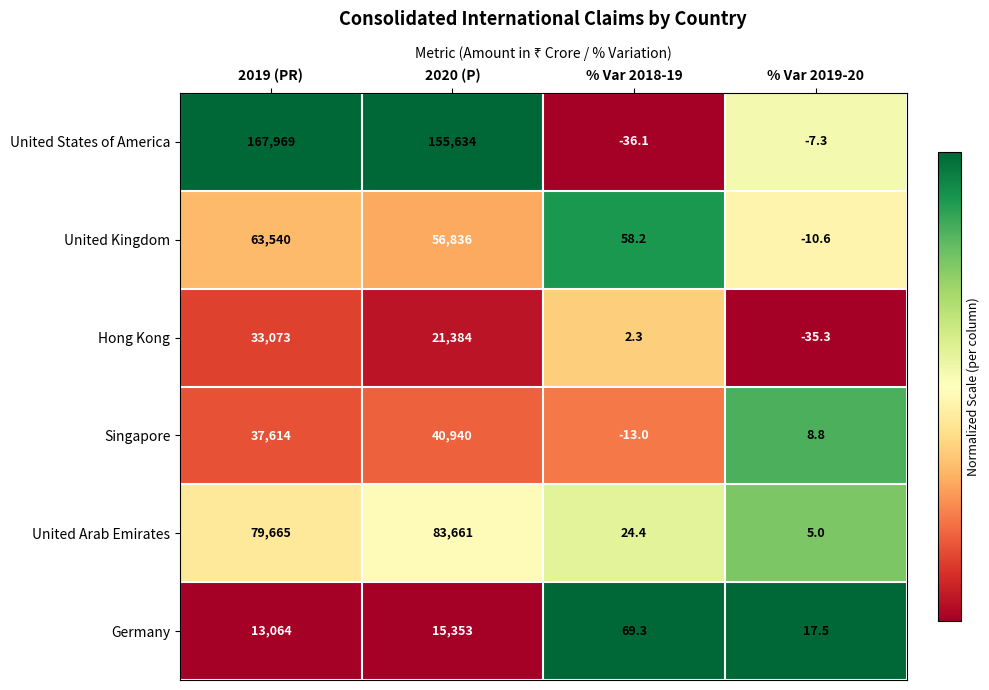

How many distinct data groups are displayed?

6